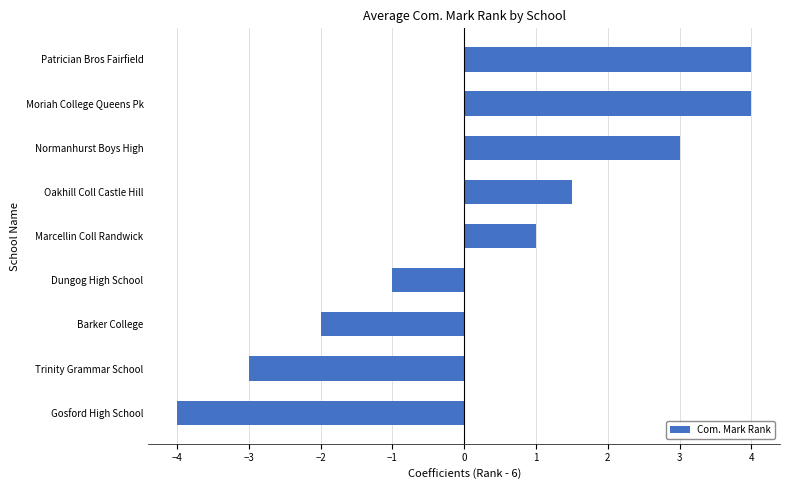

Reading bottom to top, transcribe all the data shown in this chart.

-4.0	-3.0	-2.0	-1.0	1.0	1.5	3.0	4.0	4.0